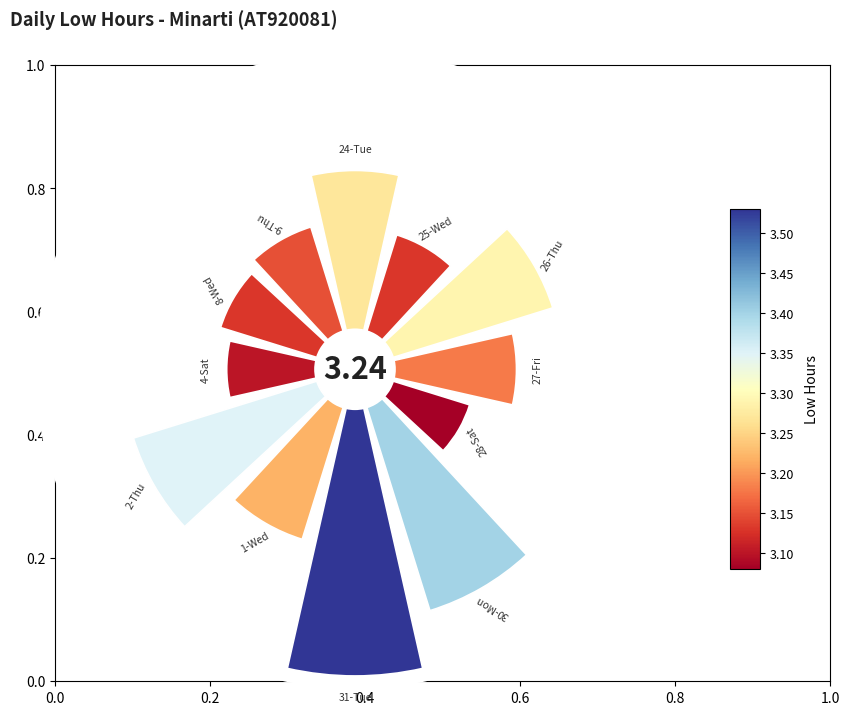

To the nearest percent, what portion does 0.6 represent?

7%